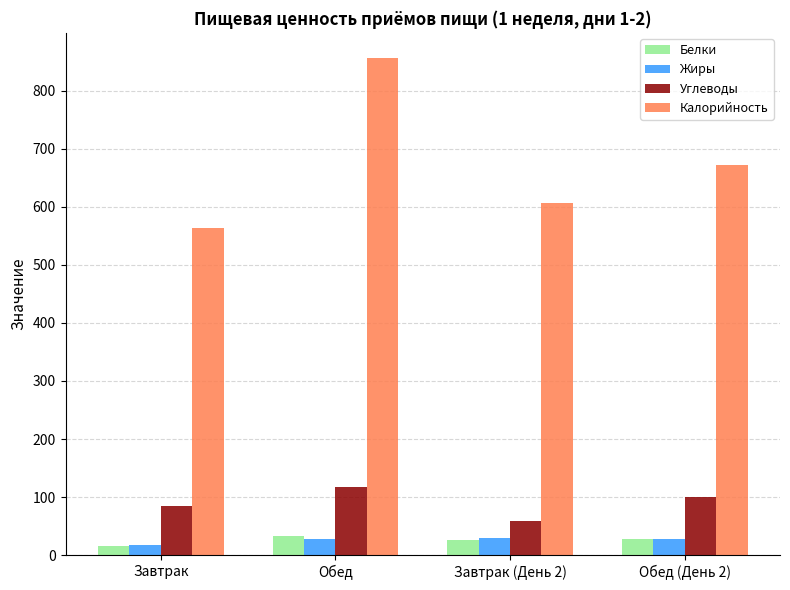

What is the sum of all Углеводы values?

363.1